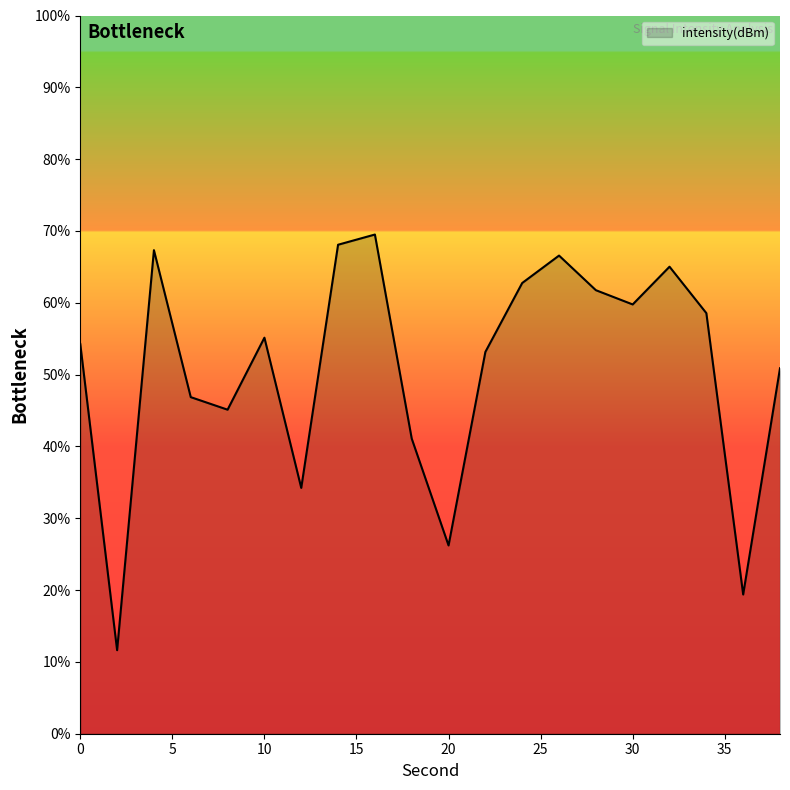

What is the difference between the maximum and second lowest values?

50.1